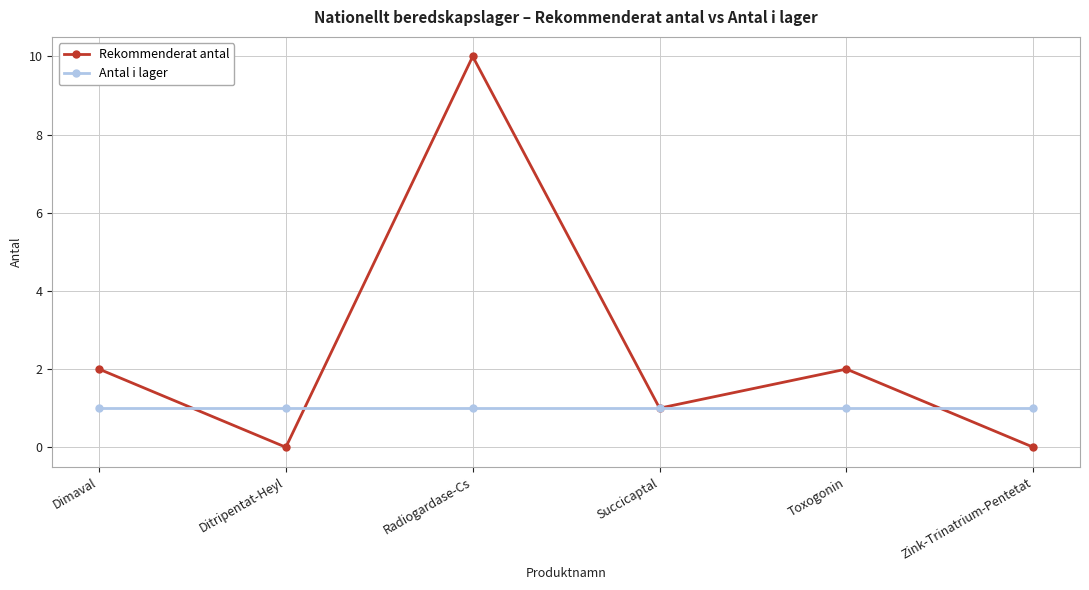

Between Radiogardase-Cs and Zink-Trinatrium-Pentetat, which series saw the biggest shift?

Rekommenderat antal